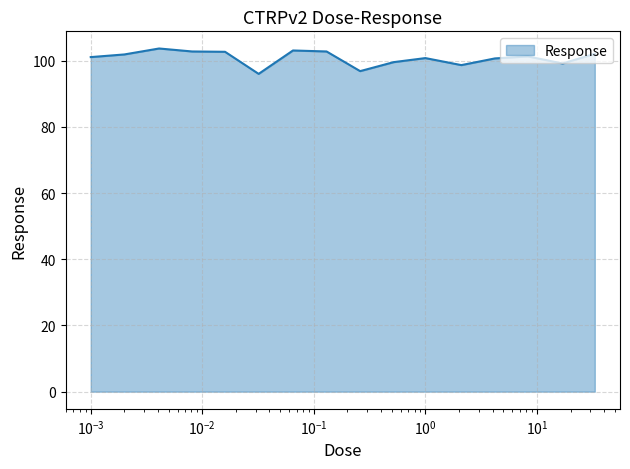

What is the maximum value shown in the chart?

103.7